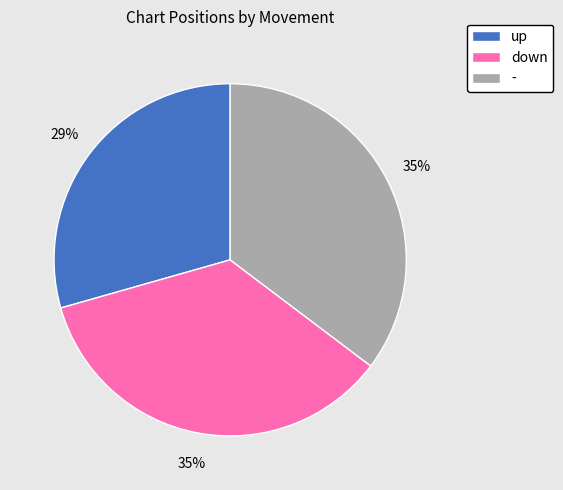

How many slices are in this pie chart?

3